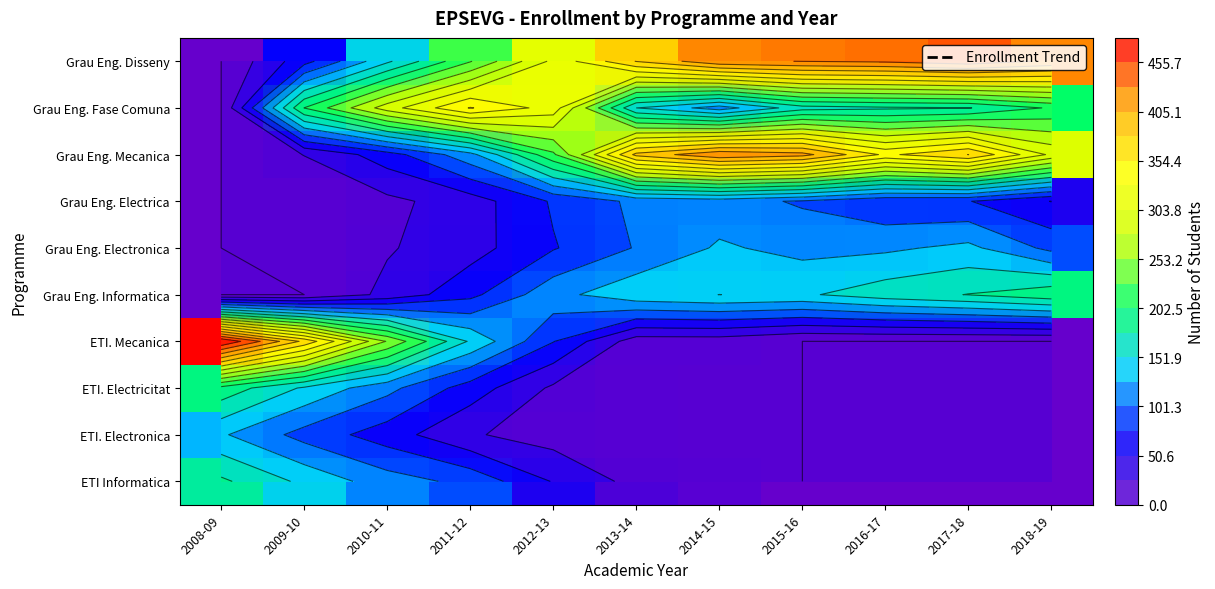

What is the sum of all Grau Eng. Mecanica values?

2685